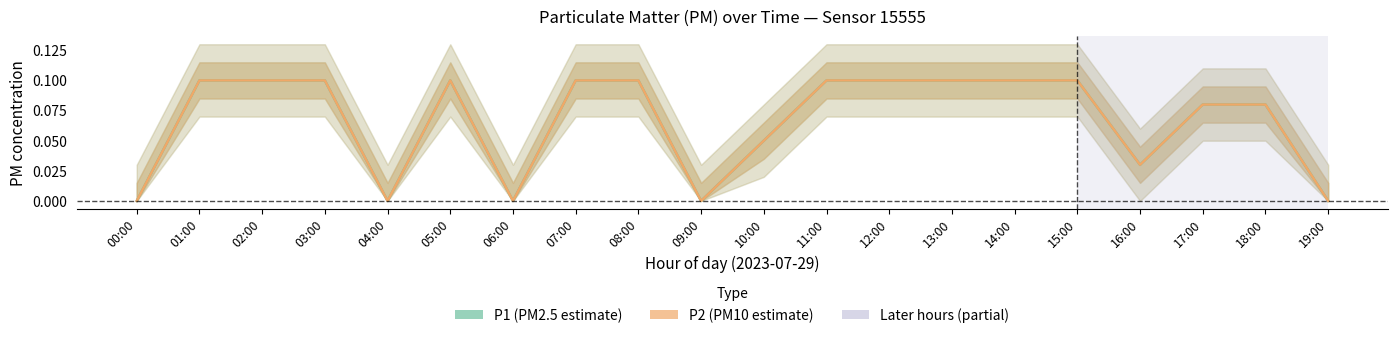

True or false: P2 (PM10 estimate) and P1 (PM2.5 estimate) intersect in this chart.

False